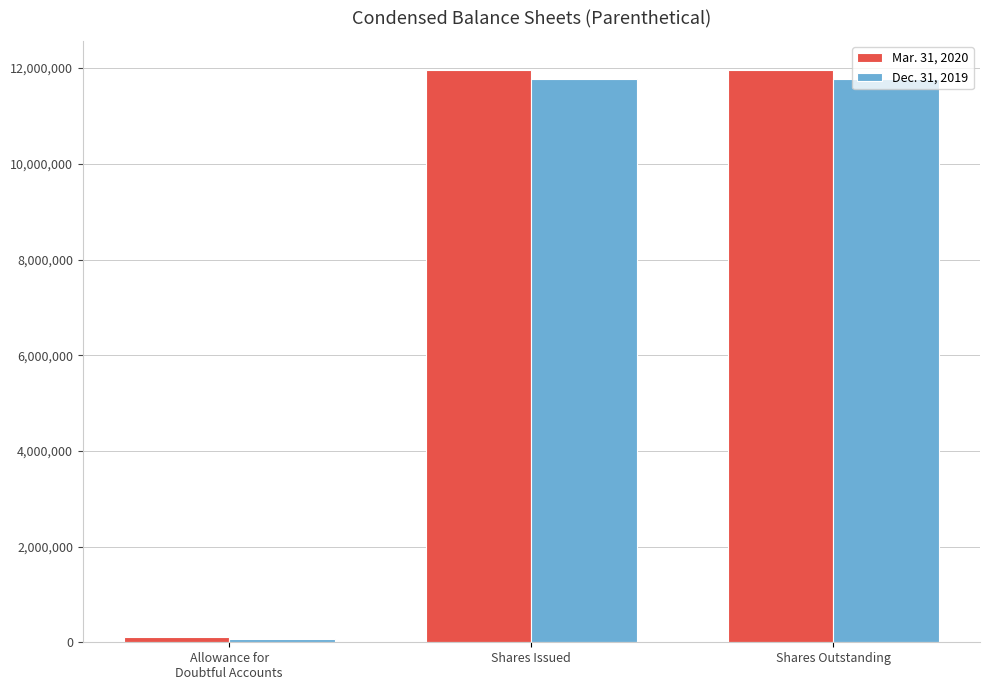

Between Allowance for
Doubtful Accounts and Shares Issued, which series saw the biggest shift?

Mar. 31, 2020